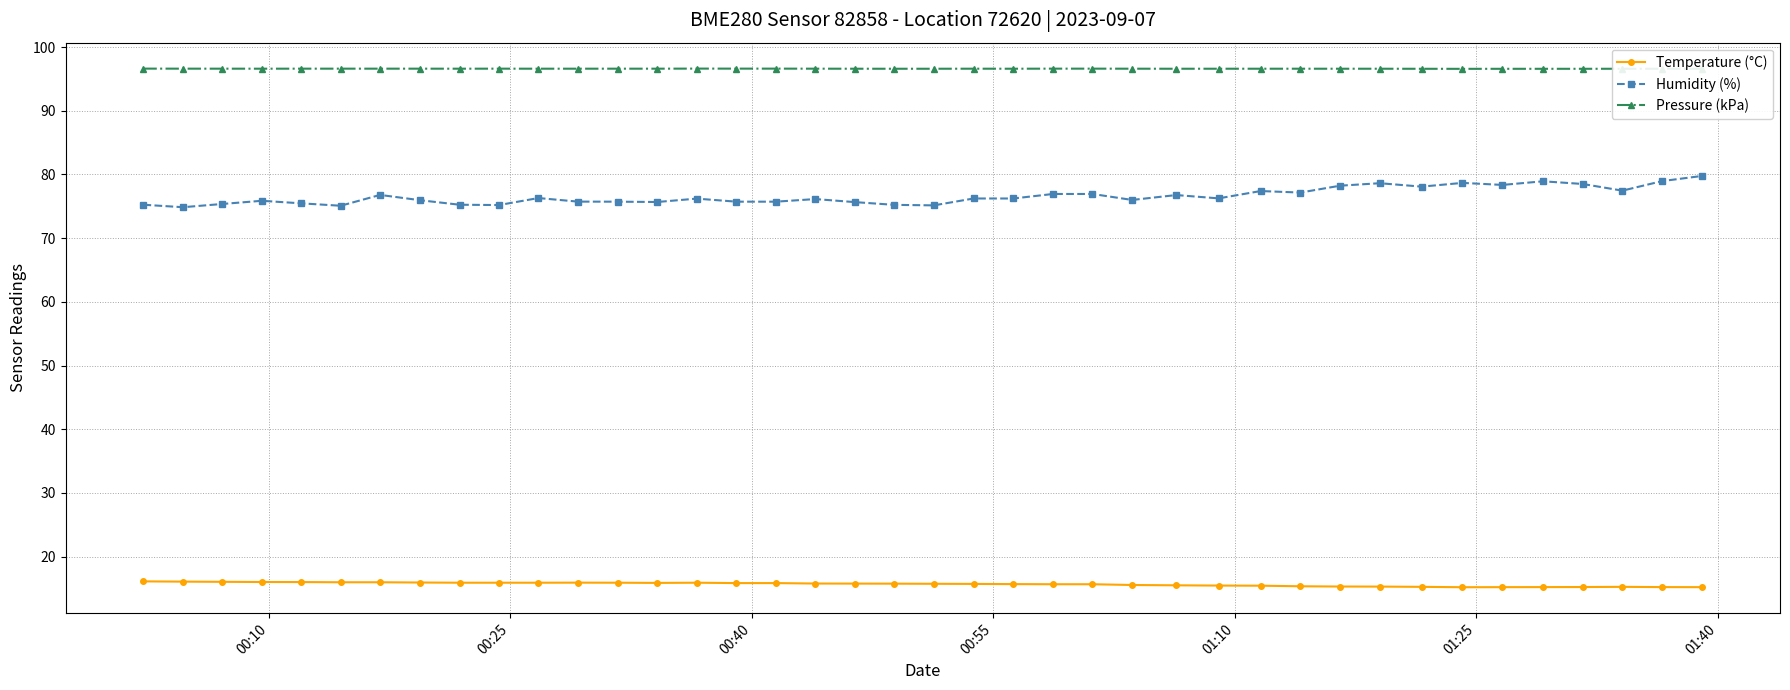

Rank the series by their maximum value, from lowest to highest.

Temperature (°C), Humidity (%), Pressure (kPa)